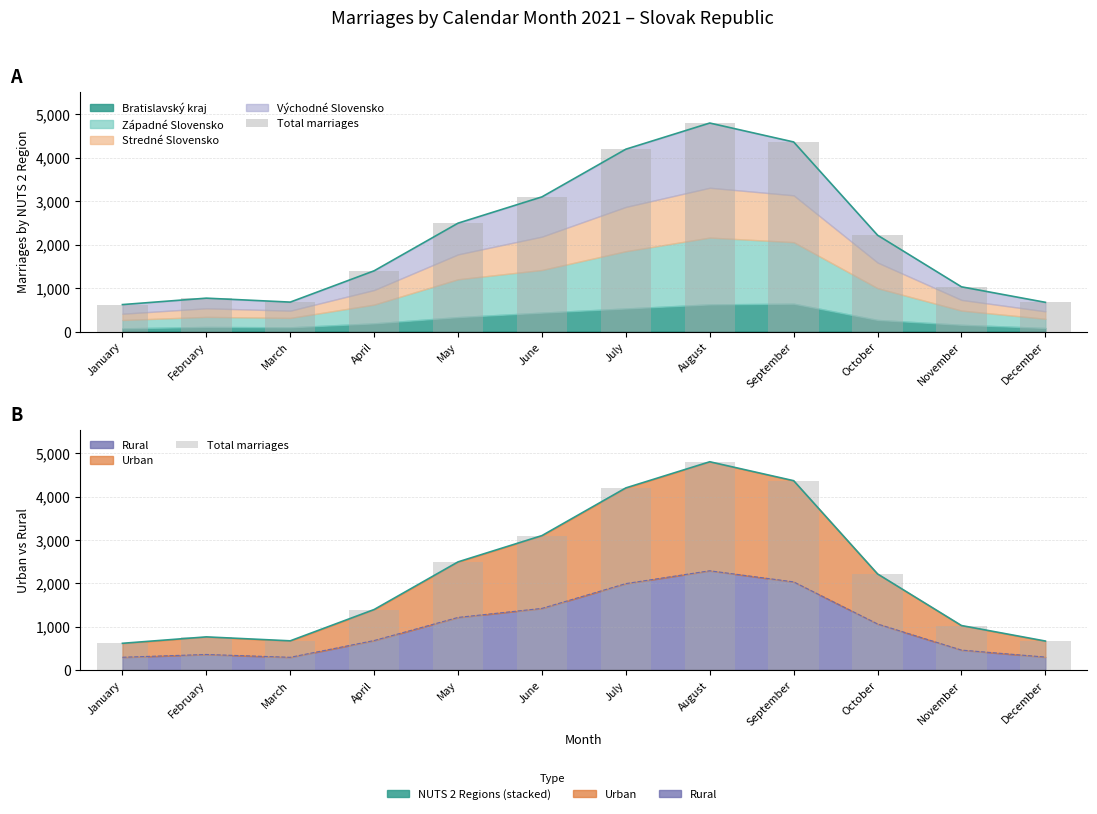

List the labels in order of value, largest first.

August, September, July, June, May, October, April, November, February, March, December, January